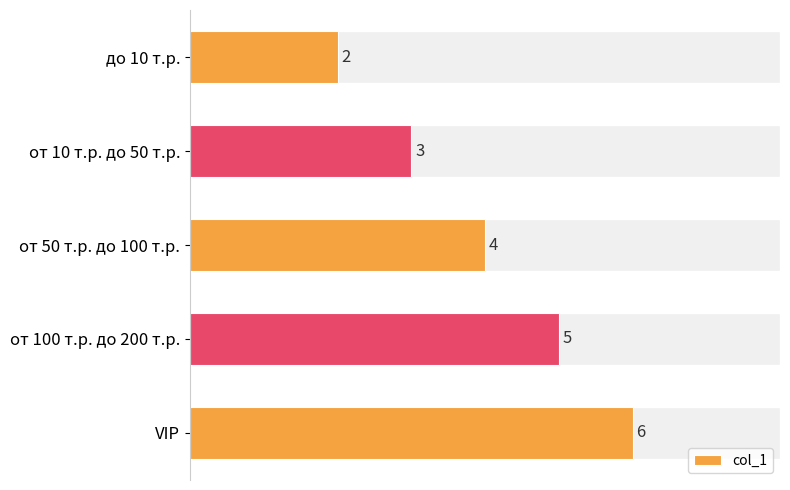

Count the number of categories in the chart.

5